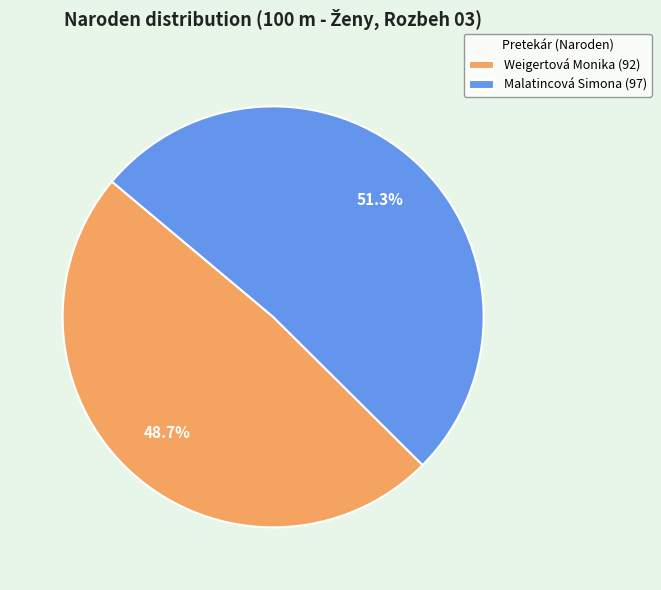

Does Weigertová Monika account for over 50% of the chart?

No